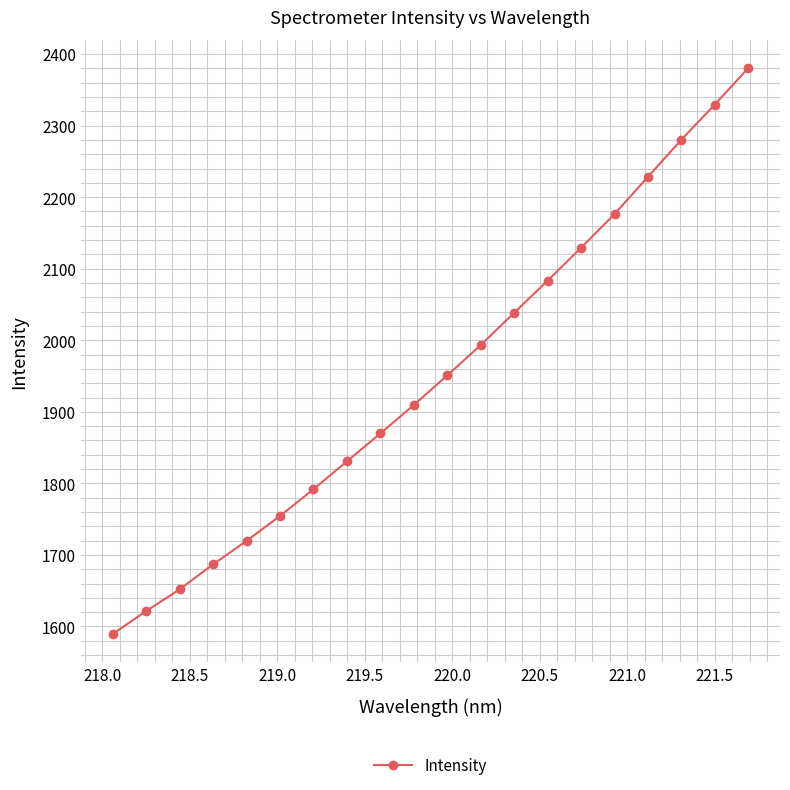

Reading left to right, what are all the values shown in this chart?

1589.5	1621.5	1651.8	1686.8	1719.6	1754.5	1791.7	1830.8	1869.8	1909.6	1950.9	1993.4	2038.4	2083.4	2129.4	2176.4	2228.4	2280.4	2329.5	2380.4